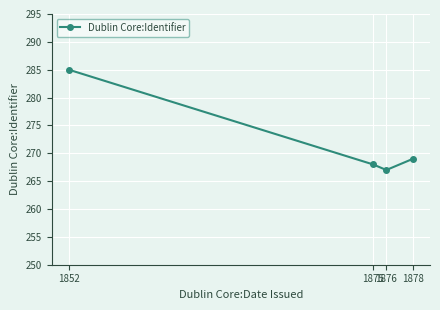

Does the chart have visible grid lines?

Yes